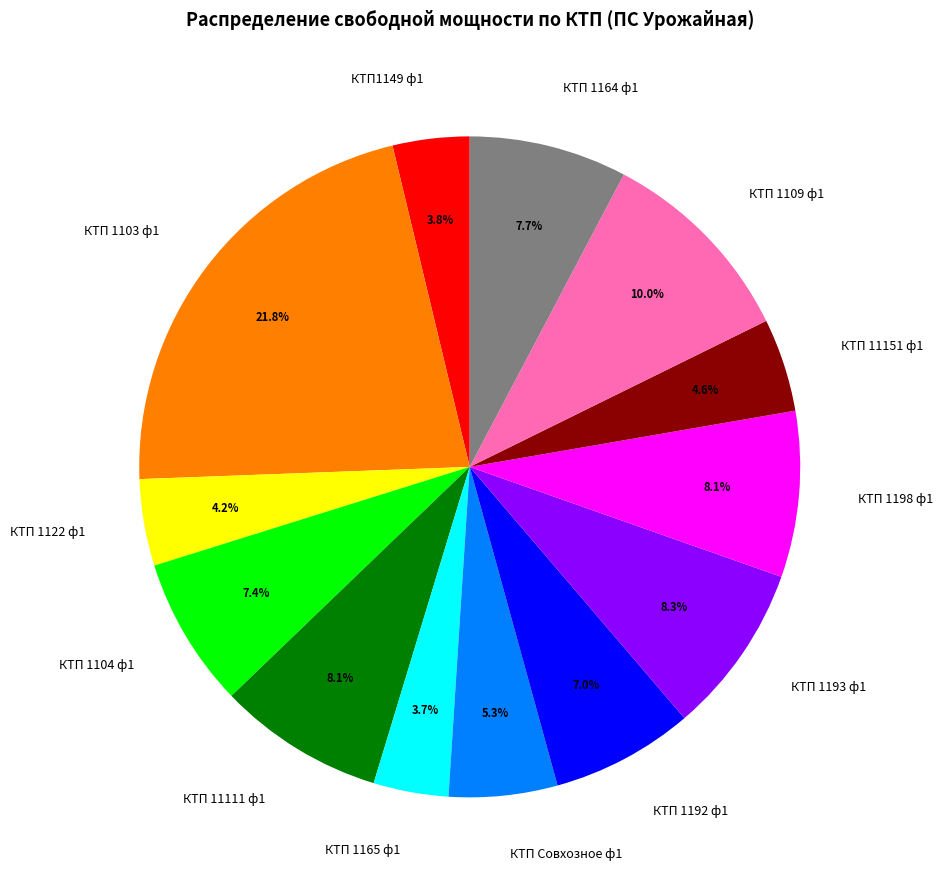

To the nearest percent, what is the average slice percentage?

8%